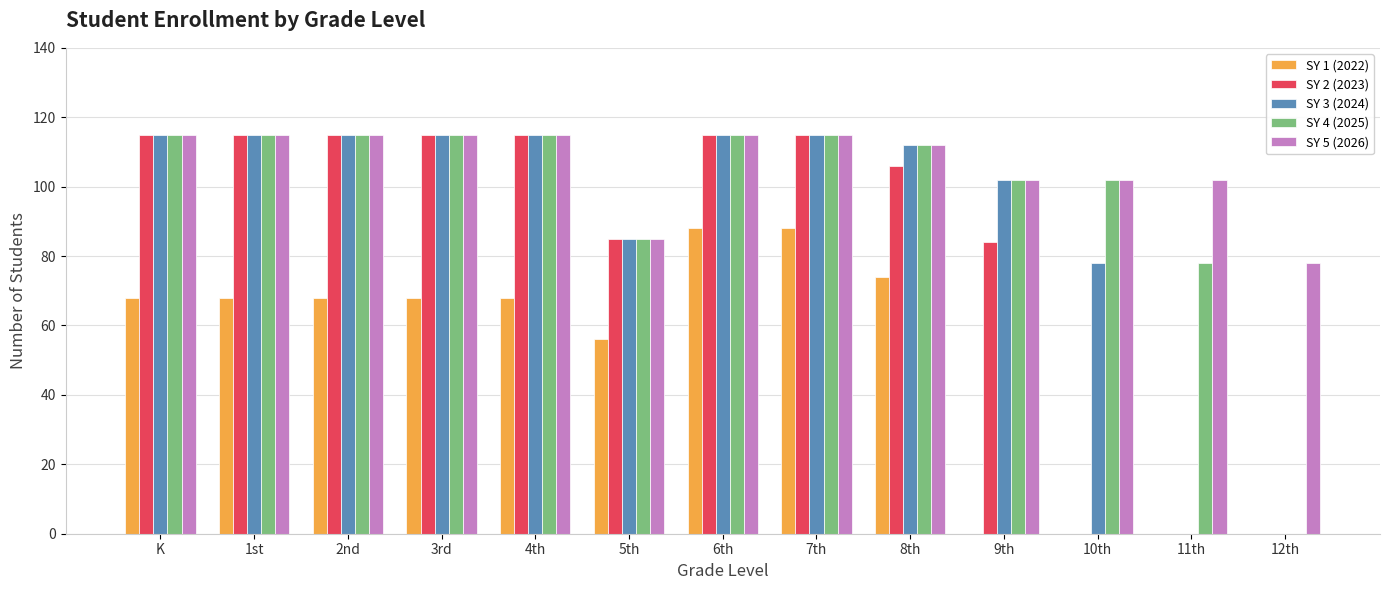

The SY 2 (2023) series shows 18 at 5th. True or false?

False